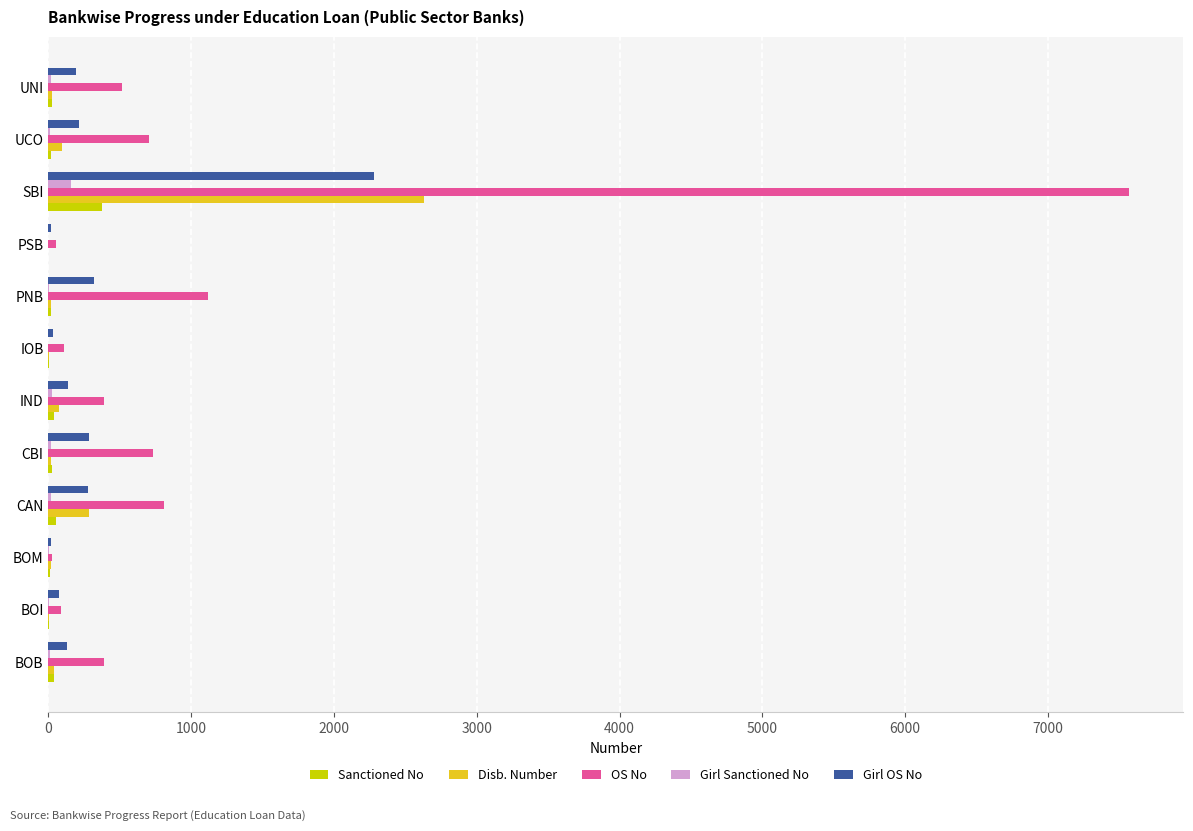

What is the greatest value displayed?

7568